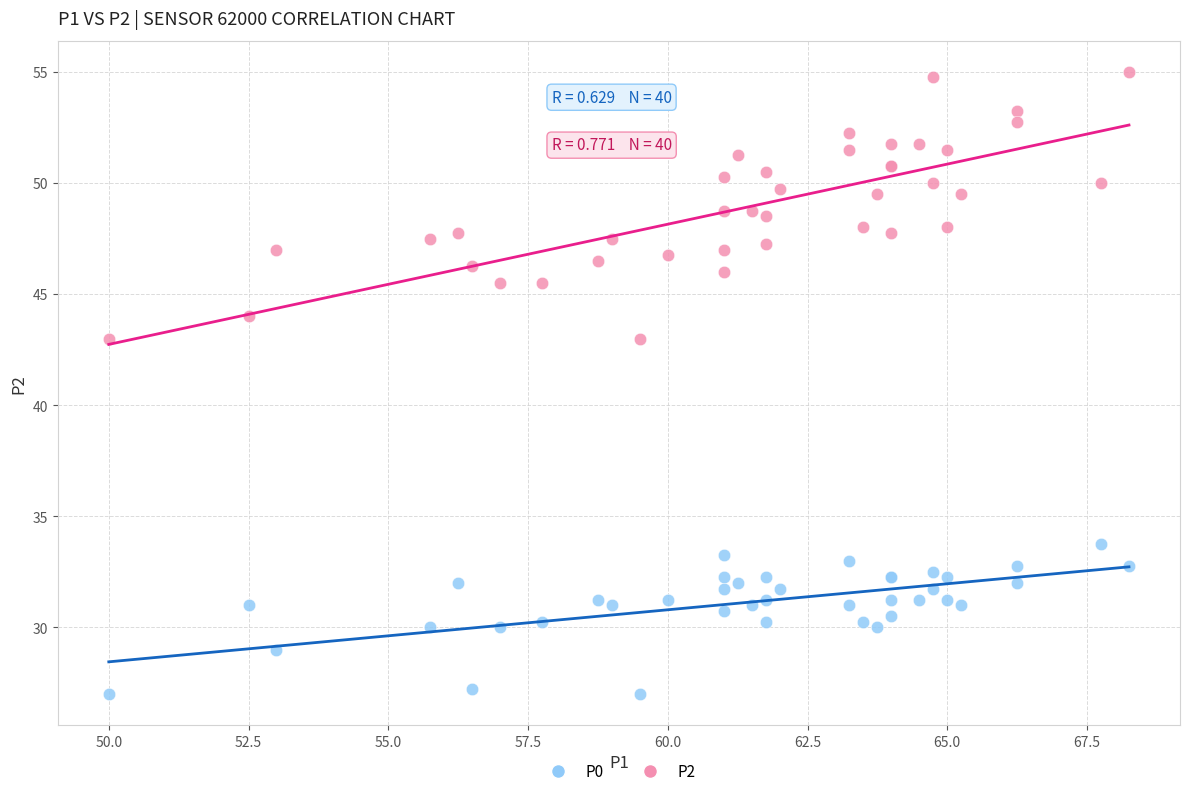

Which series has the widest spread of Y values?

P2